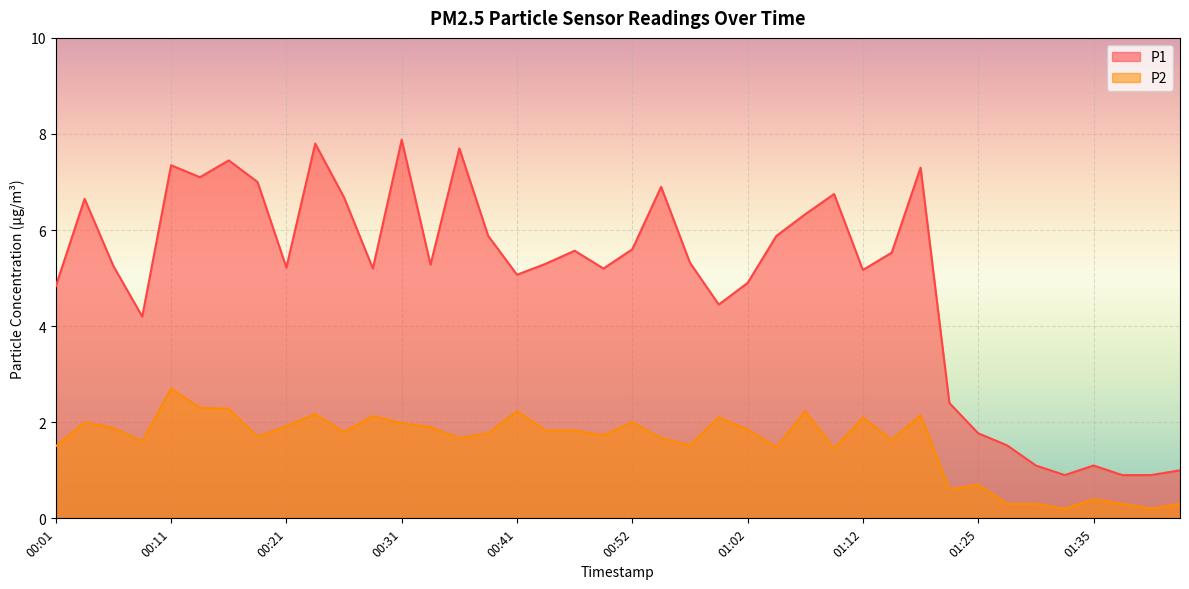

How many distinct data groups are displayed?

2